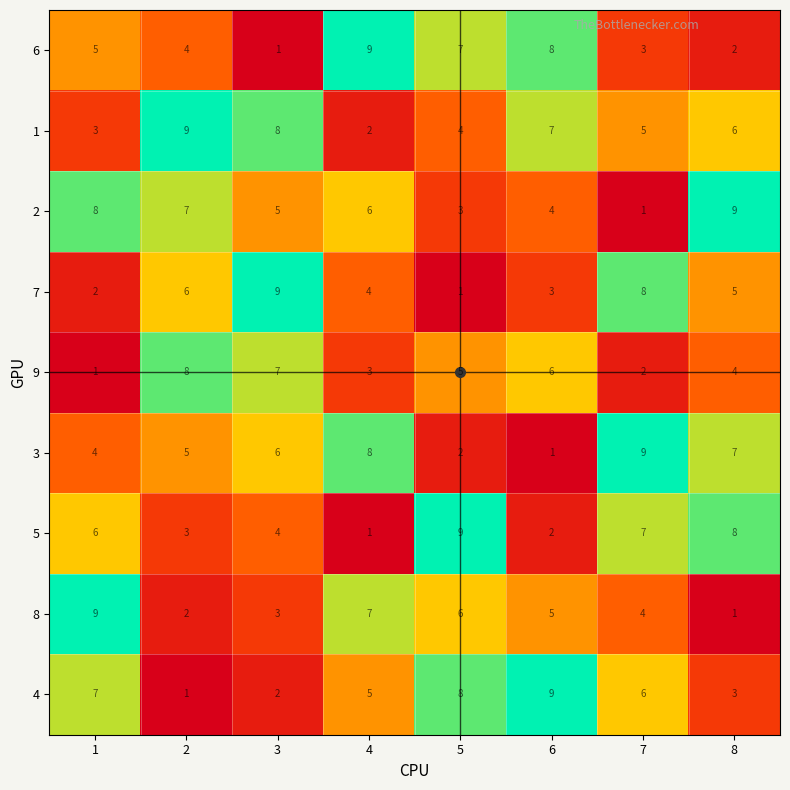

Rank the series at 7 from lowest to highest value.

2, 9, 6, 8, 1, 4, 5, 7, 3